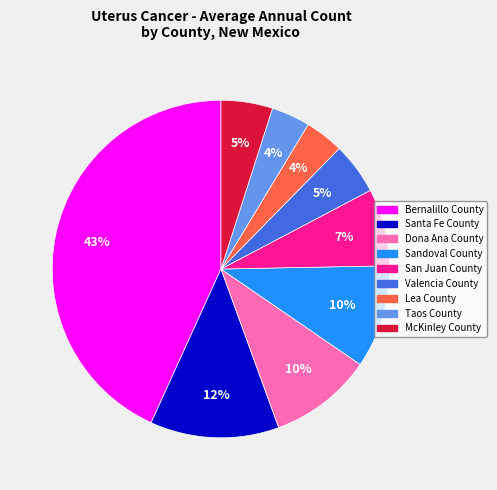

Combined, do Lea County and San Juan County account for over 50%?

No